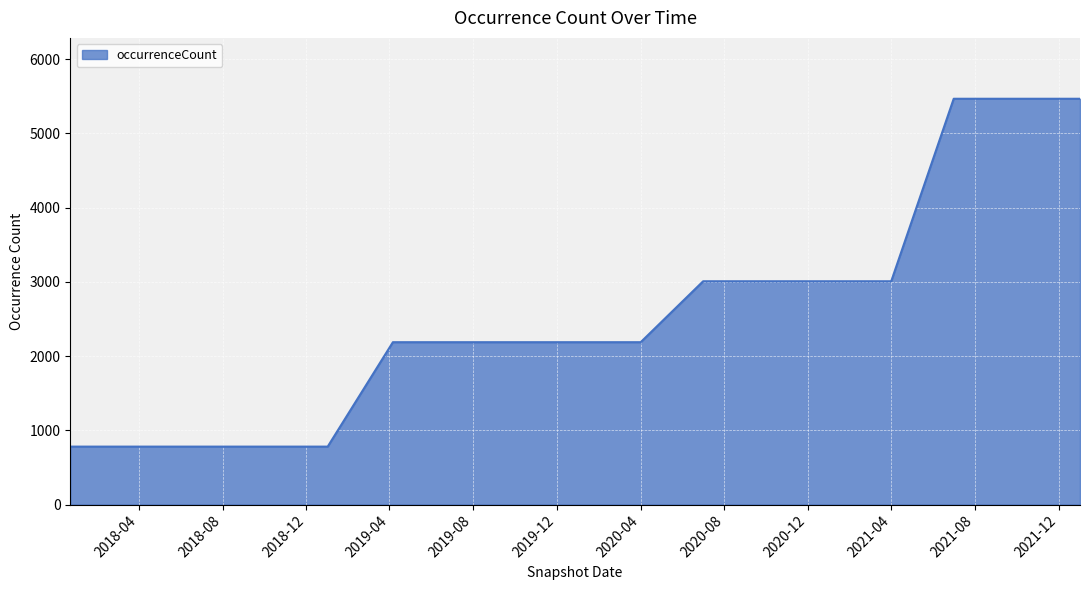

Reading left to right, list all the values displayed in this chart.

781	781	781	781	781	2188	2188	2188	2188	2188	3009	3009	3009	3009	5468	5468	5468